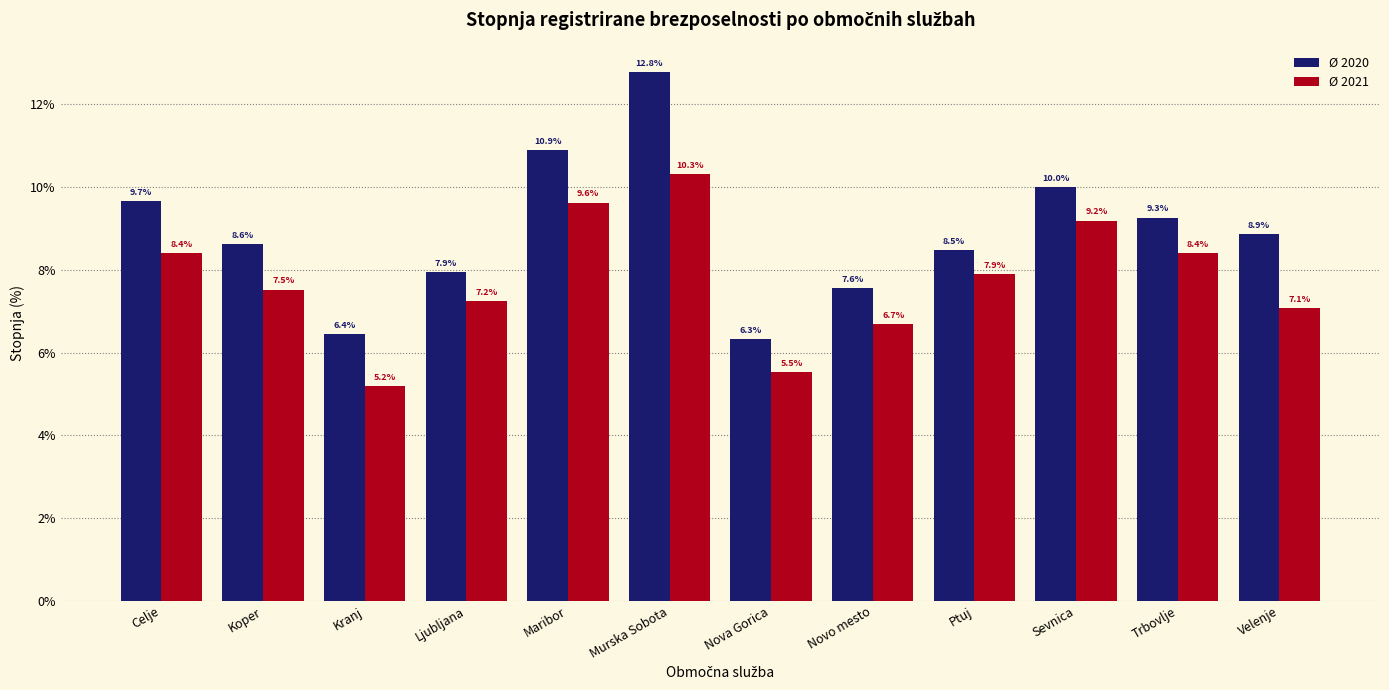

Reading right to left, what are all the values shown in this chart?

Ø 2020: Velenje=8.9	Trbovlje=9.3	Sevnica=10.0	Ptuj=8.5	Novo mesto=7.6	Nova Gorica=6.3	Murska Sobota=12.8	Maribor=10.9	Ljubljana=7.9	Kranj=6.4	Koper=8.6	Celje=9.7
Ø 2021: Velenje=7.1	Trbovlje=8.4	Sevnica=9.2	Ptuj=7.9	Novo mesto=6.7	Nova Gorica=5.5	Murska Sobota=10.3	Maribor=9.6	Ljubljana=7.2	Kranj=5.2	Koper=7.5	Celje=8.4